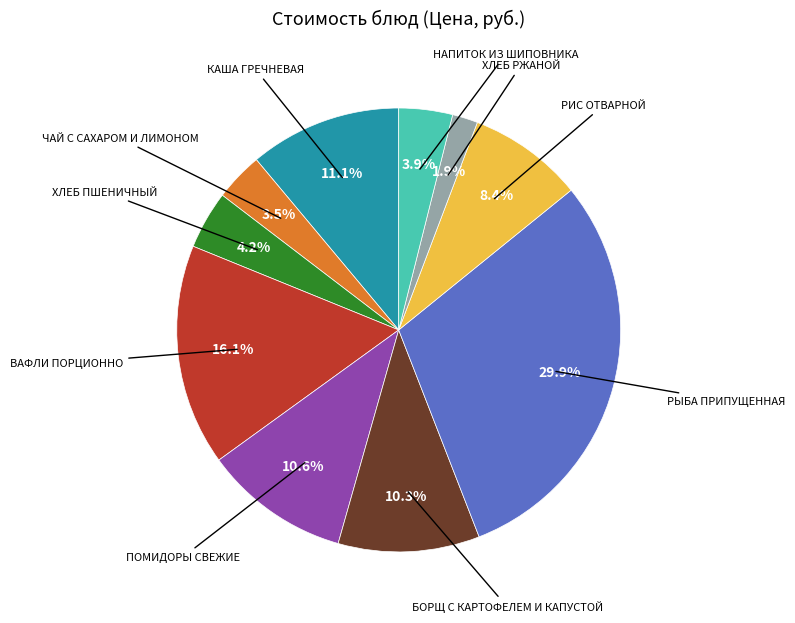

Is there any slice that represents more than half of the pie?

No